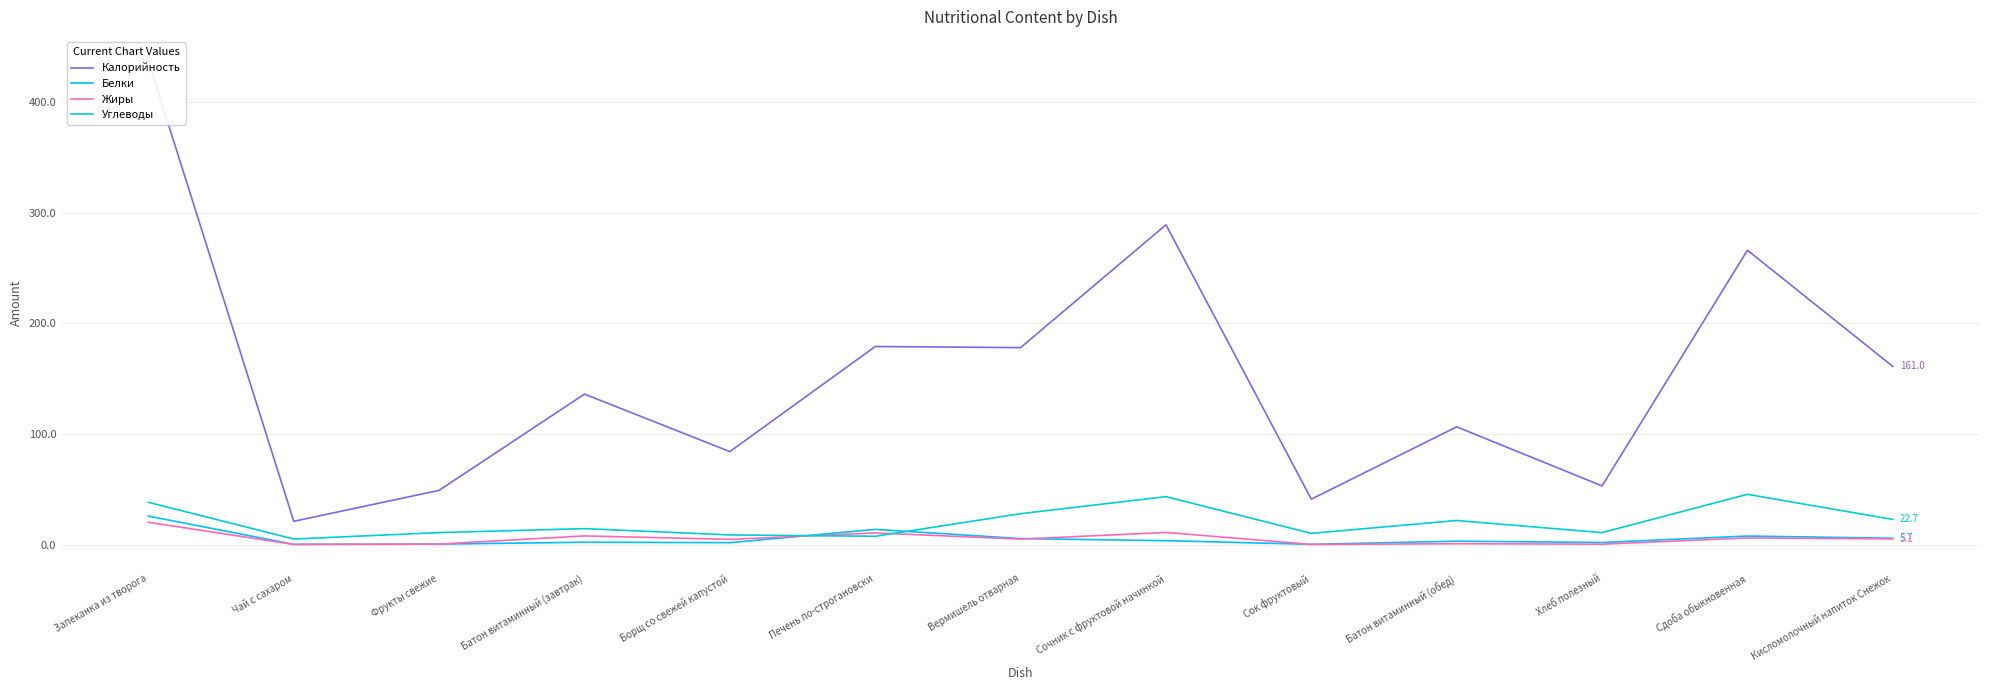

Between Чай с сахаром and Вермишель отварная, which is larger?

Вермишель отварная